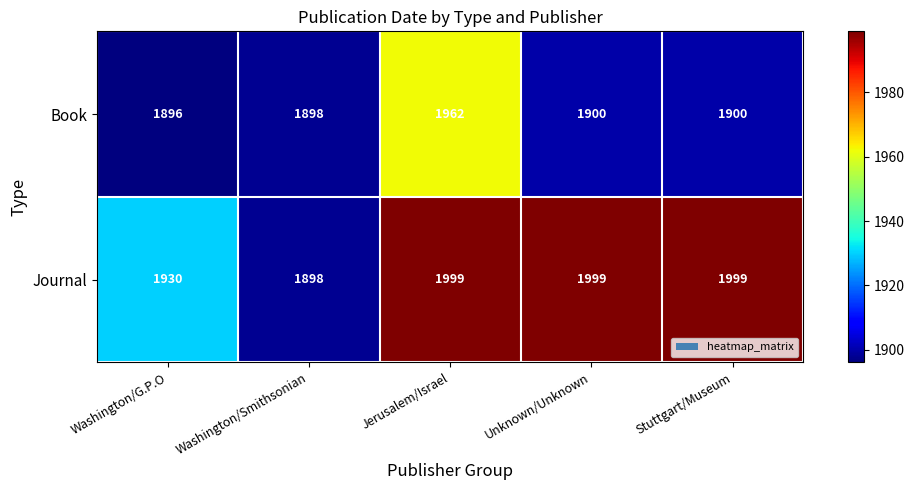

At which category does the chart reach its minimum across all series?

Washington/G.P.O